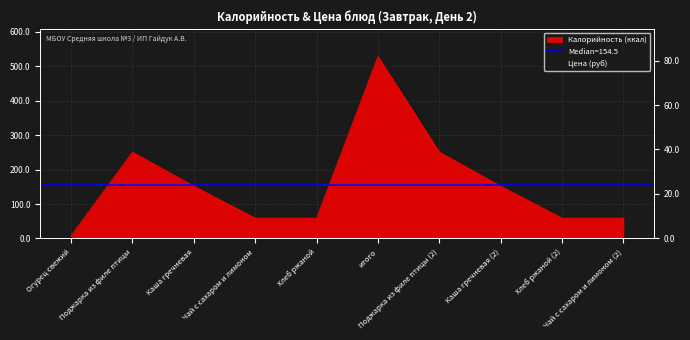

Where does the data first go above 19?

Поджарка из филе птицы